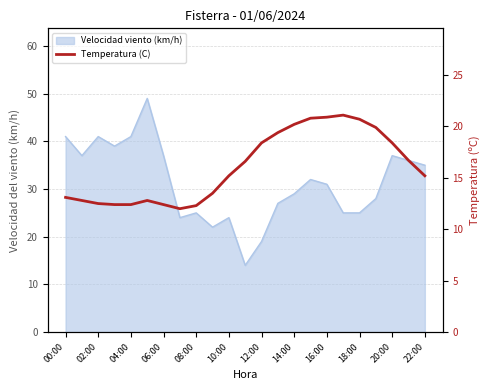

Does the chart have visible grid lines?

Yes